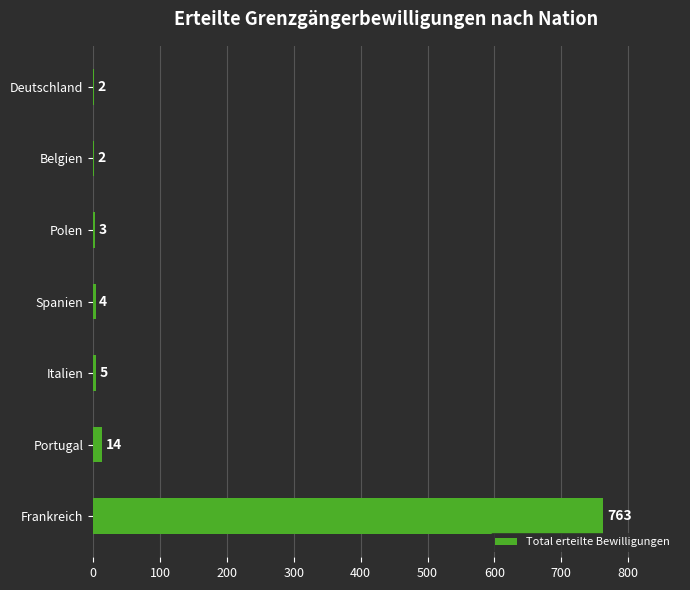

At which category does the chart reach its peak across all series?

Frankreich